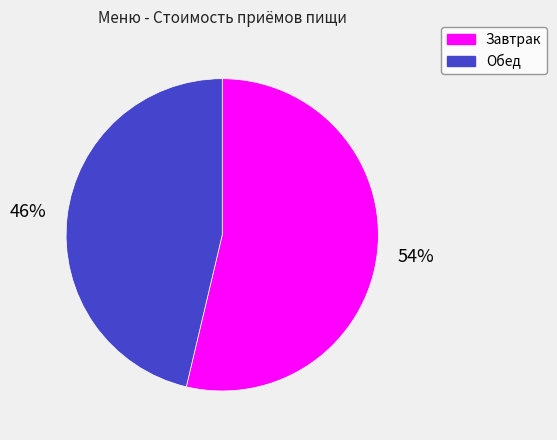

To the nearest percent, what is the average slice percentage?

50%